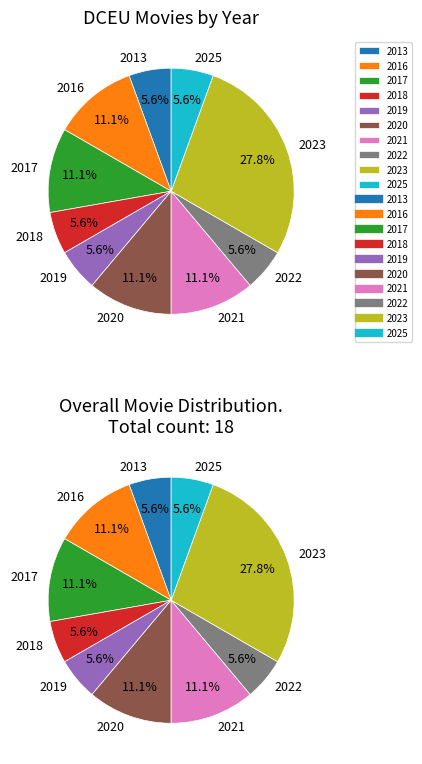

To the nearest percent, what is the average slice percentage?

10%